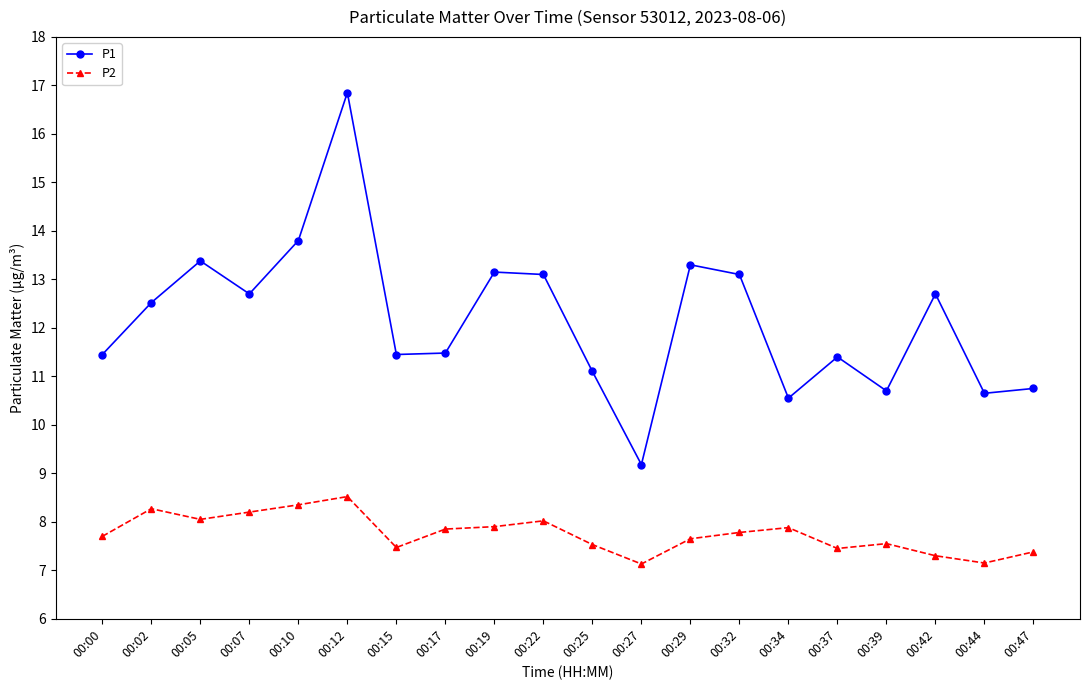

What is the value of the P1 point at the 14th from the left?

13.1